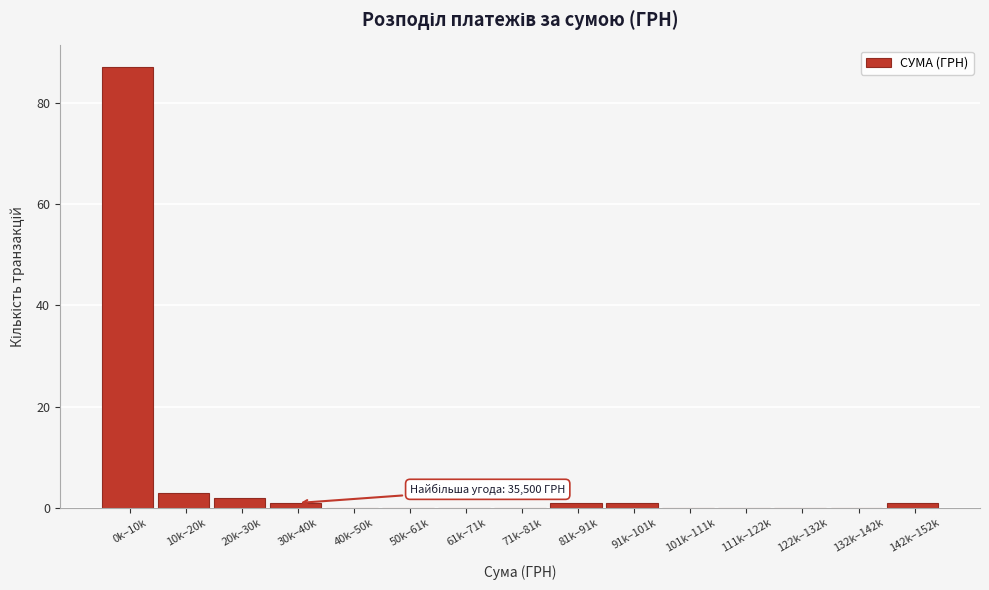

Reading left to right, list all the values displayed in this chart.

0k–10k=87	10k–20k=3	20k–30k=2	30k–40k=1	40k–50k=0	50k–61k=0	61k–71k=0	71k–81k=0	81k–91k=1	91k–101k=1	101k–111k=0	111k–122k=0	122k–132k=0	132k–142k=0	142k–152k=1